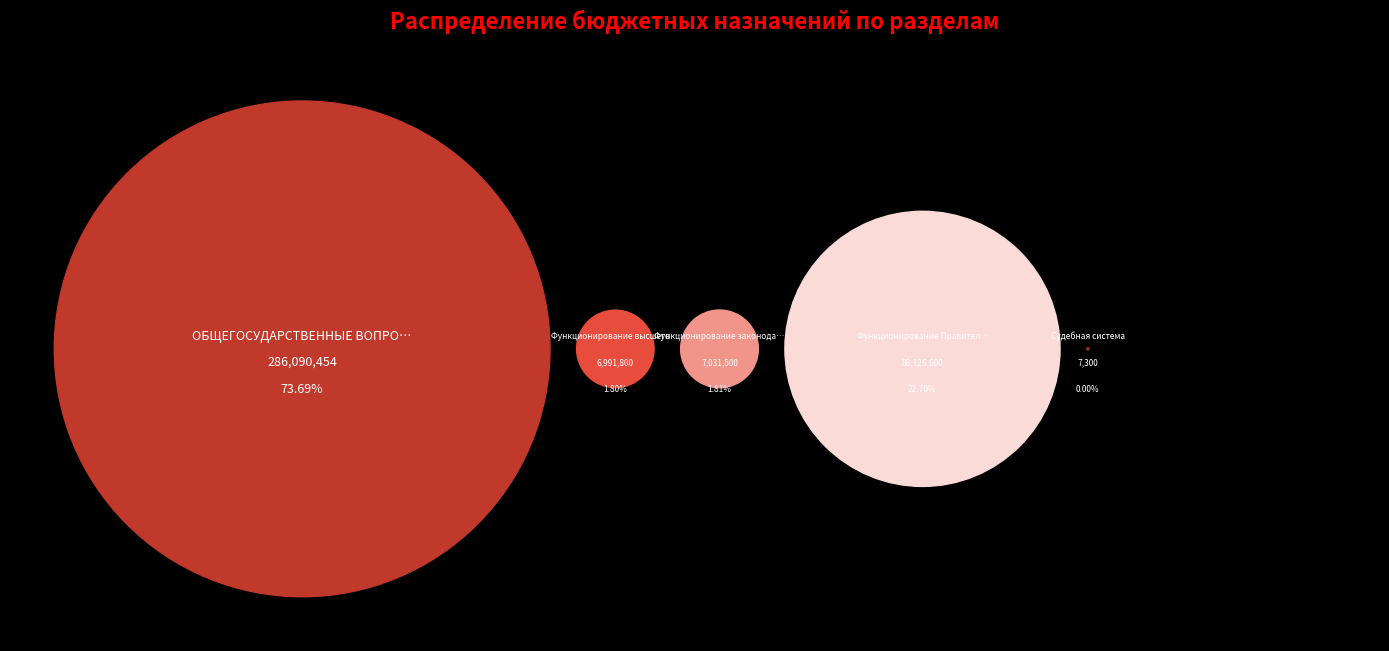

Which has a higher value, Функционирование высшего должностного лица or Судебная система?

Функционирование высшего должностного лица